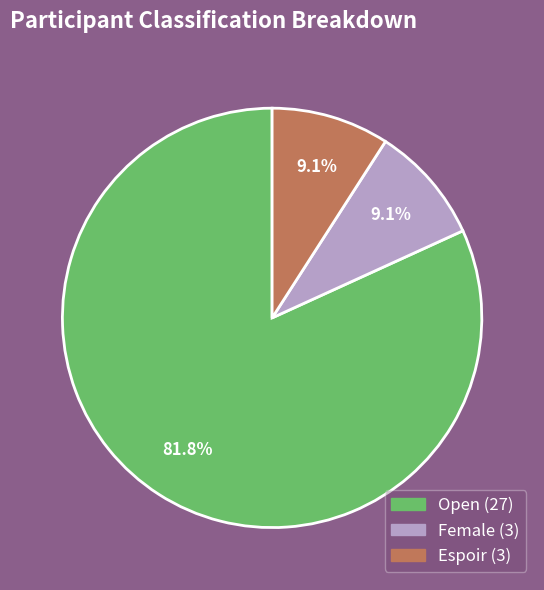

What is the largest slice in the pie chart?

Open